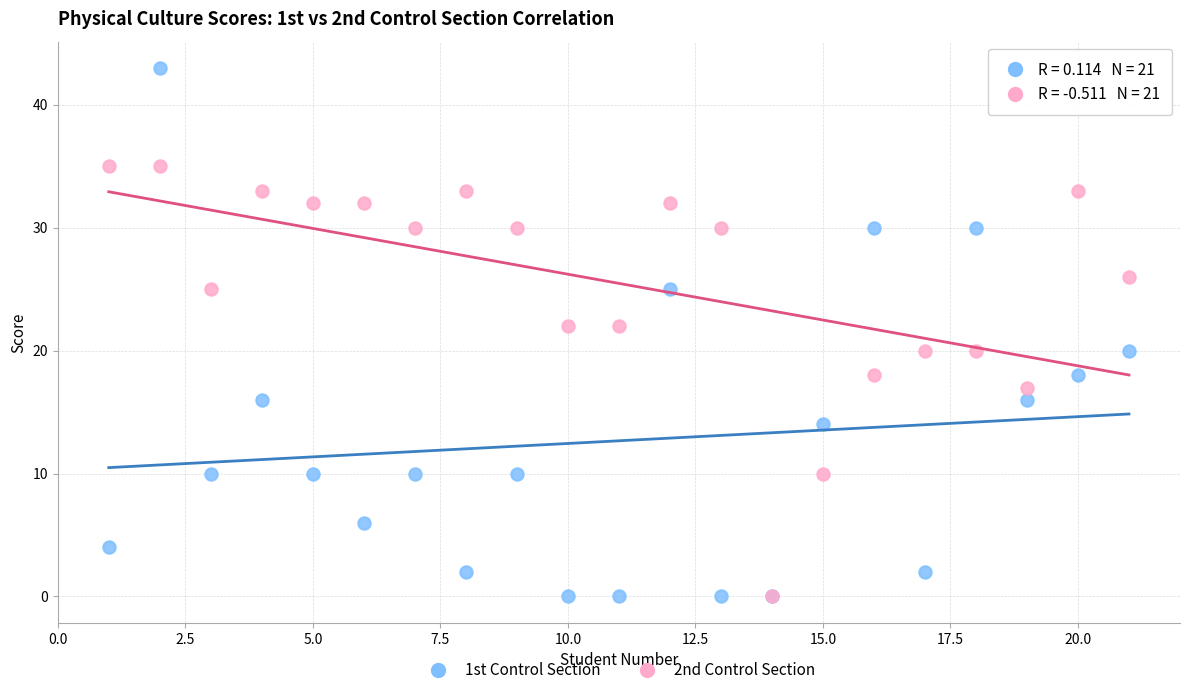

What are all the series names shown in the legend?

1st Control Section, 2nd Control Section